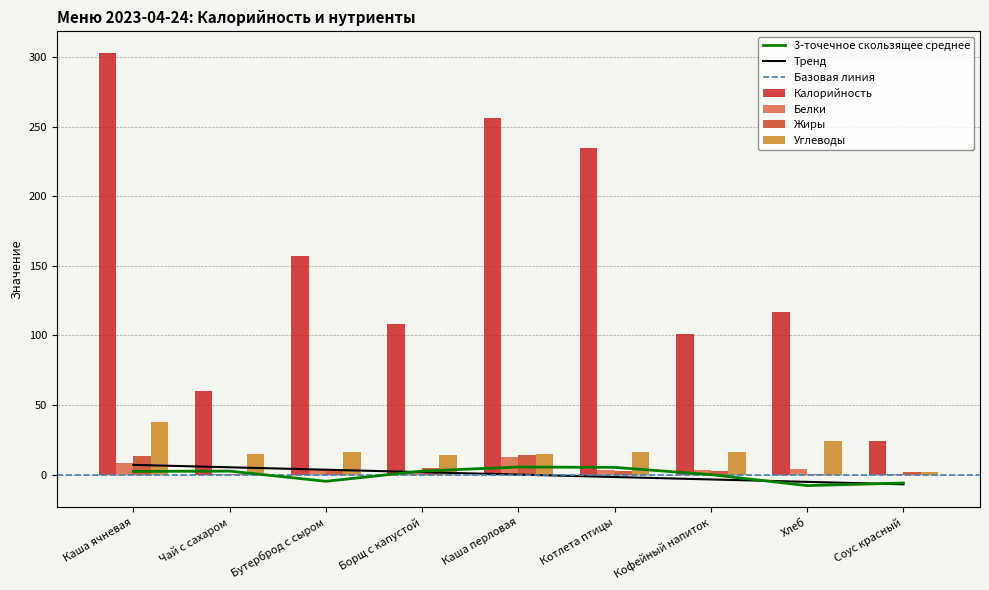

The value of Белки at Соус красный is 0.2. True or false?

False